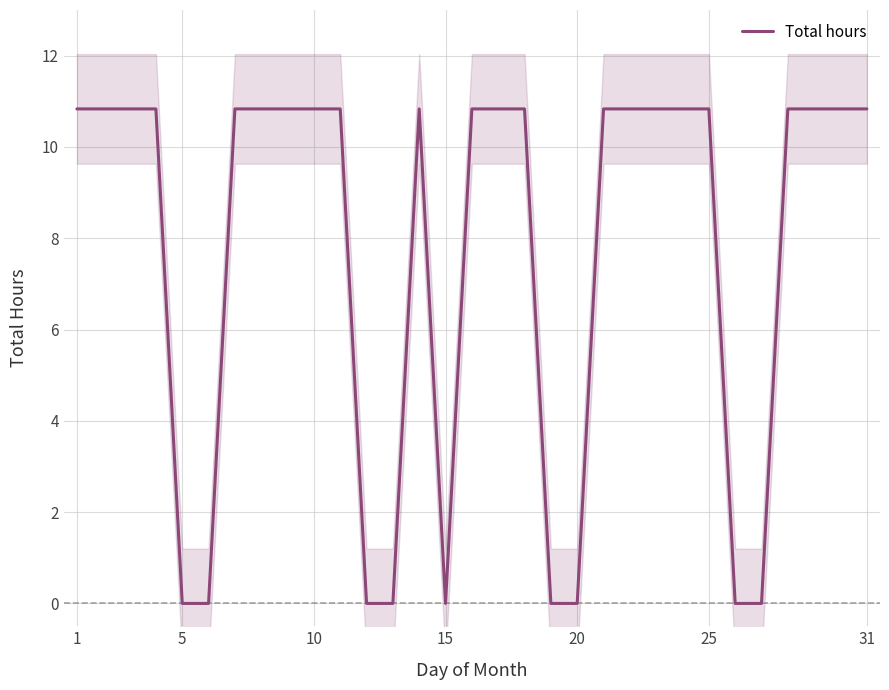

The value of Total hours at 5 is 7.5. True or false?

False